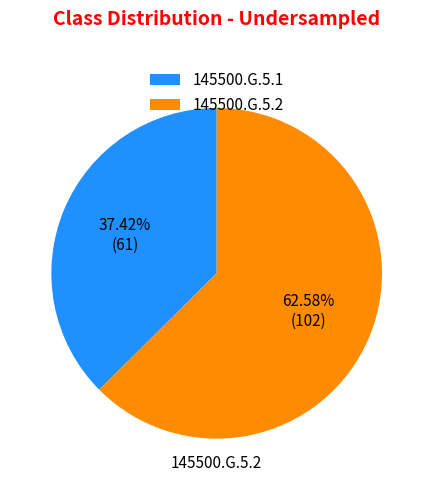

What percentage do 145500.G.5.1 and 145500.G.5.2 together represent?

100.0%